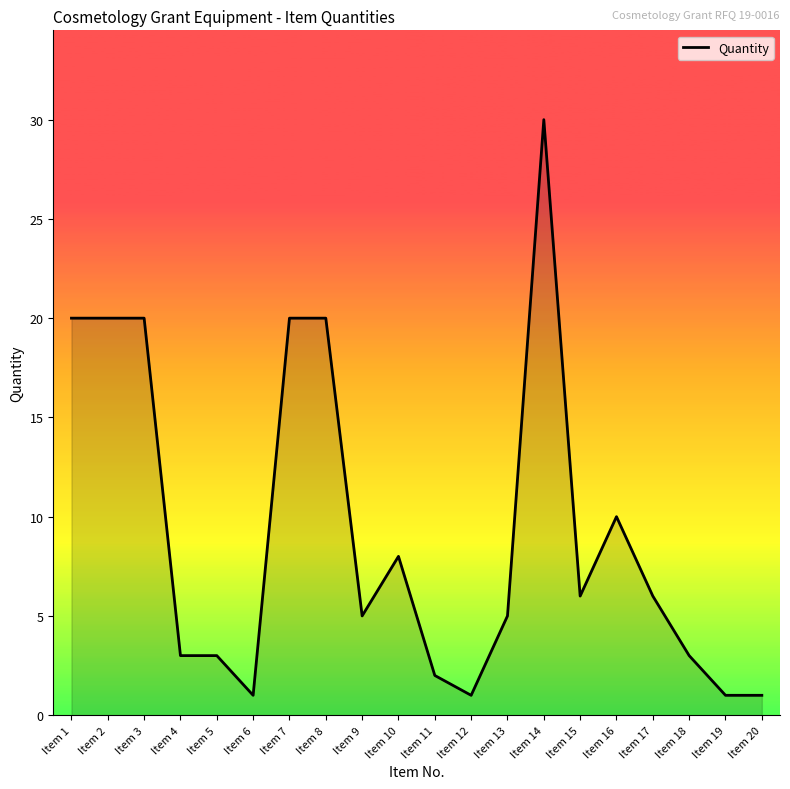

Read the value at Item 14, to the nearest 10.

30